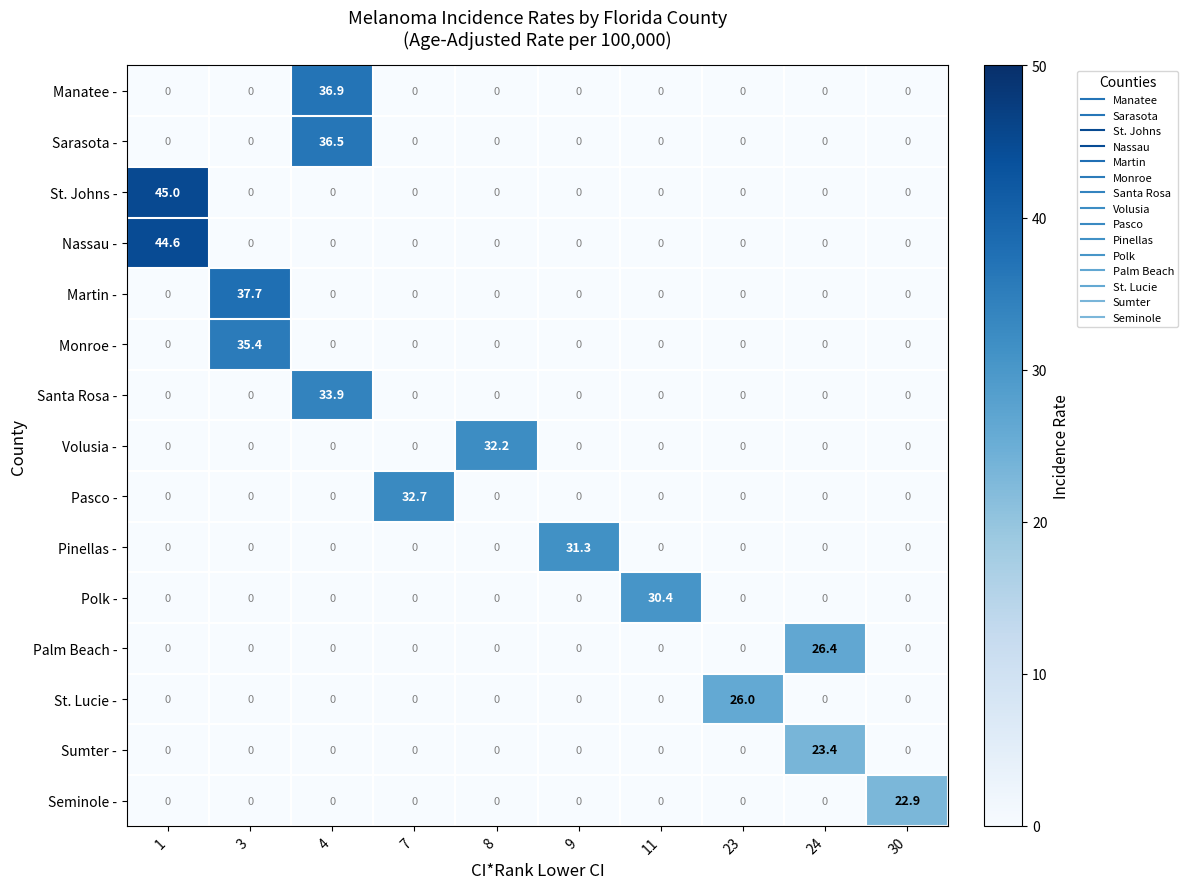

Is it true that Monroe - equals 16.1 at 8?

False